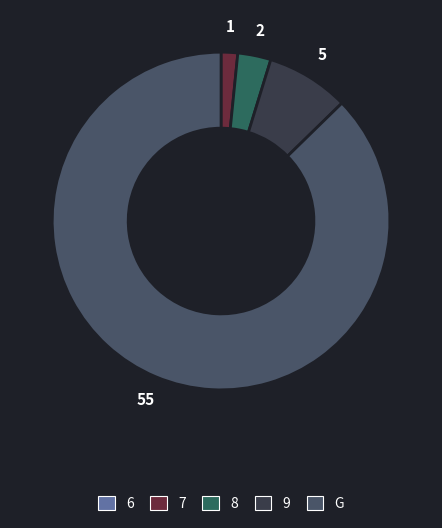

To the nearest percent, what is the combined percentage of 8 and G?

90%